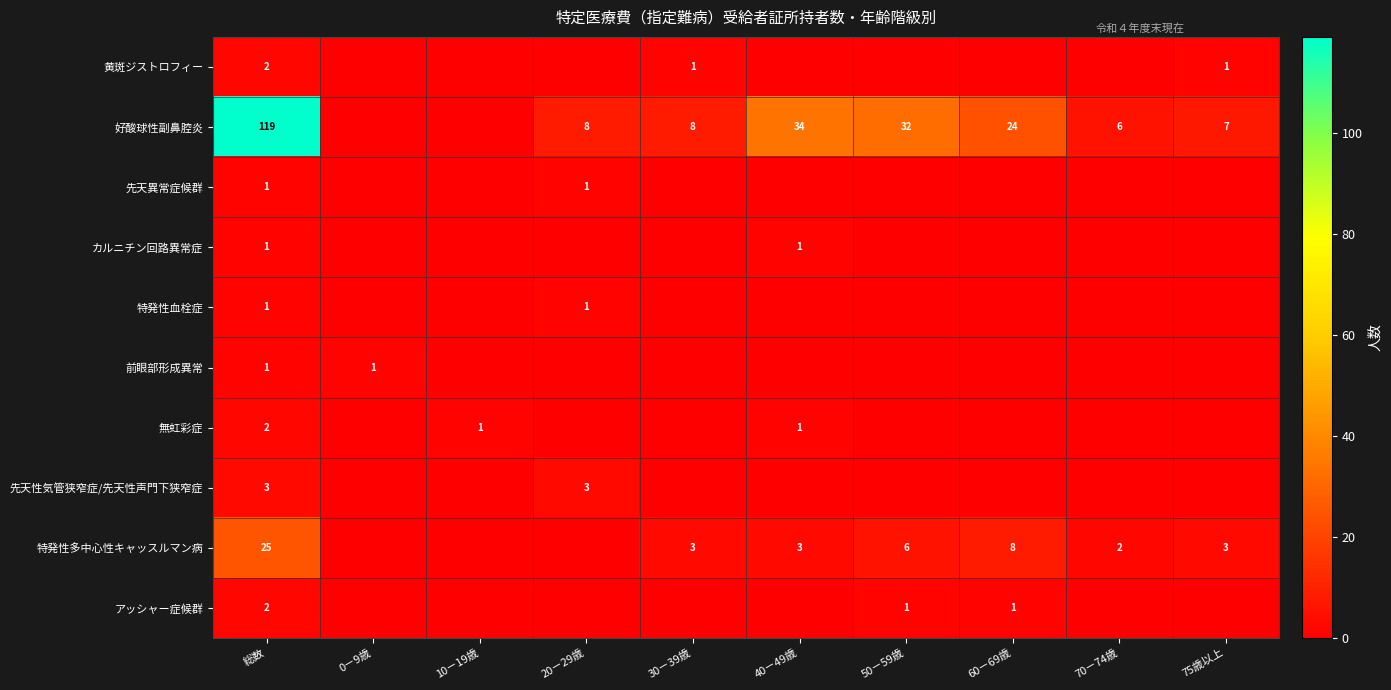

What is the maximum value shown in the chart?

119